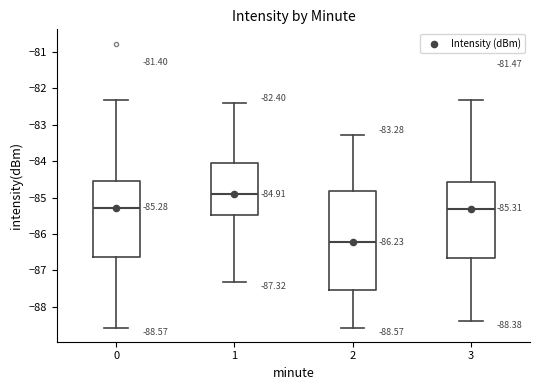

Which box has the lowest median line?

2